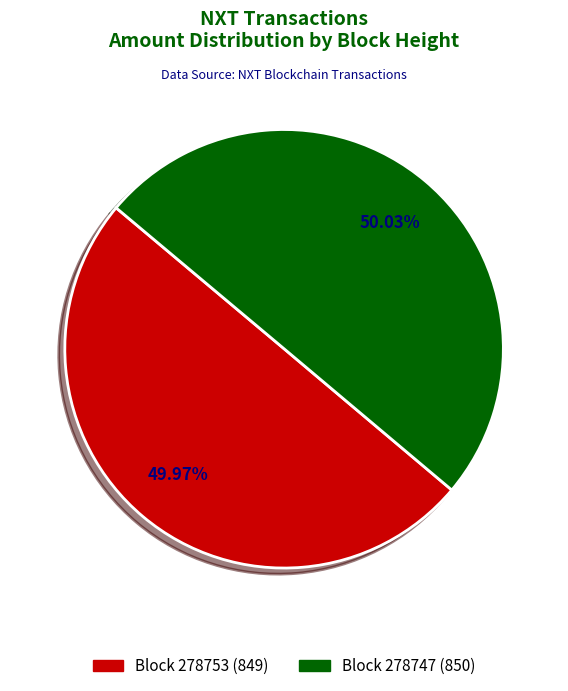

How many segments does this pie chart have?

2